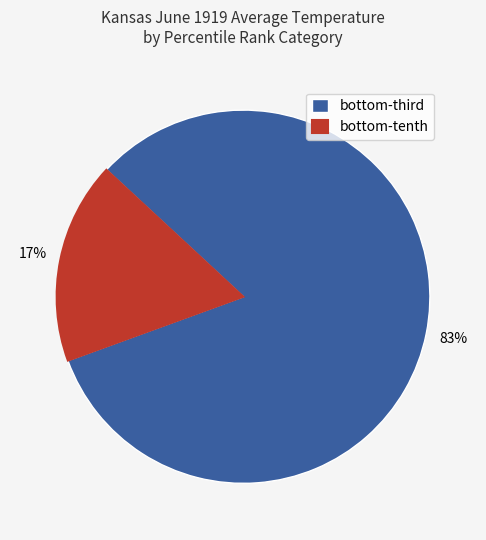

To the nearest percent, what is the average slice percentage?

50%